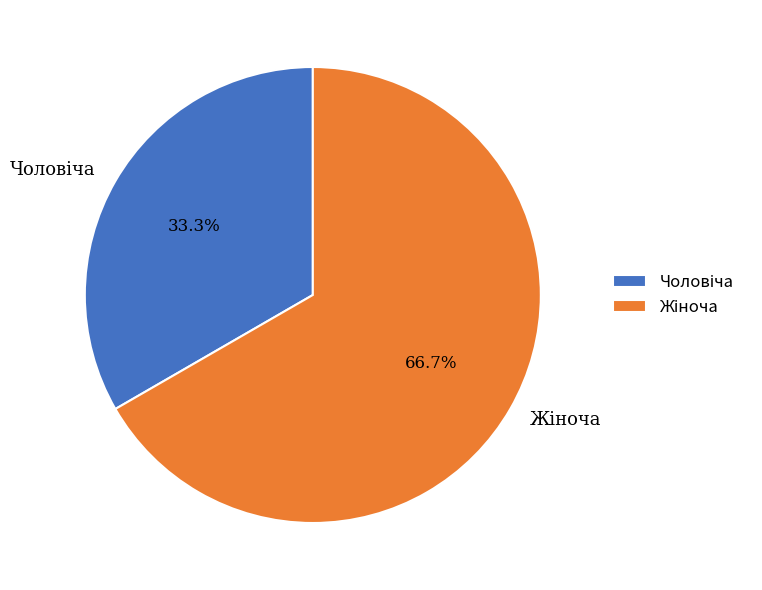

How many slices are in this pie chart?

2